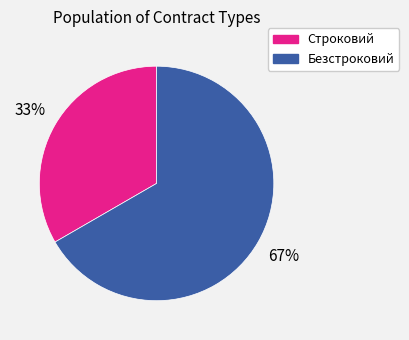

What percentage is the Безстроковий slice, to the nearest percent?

67%